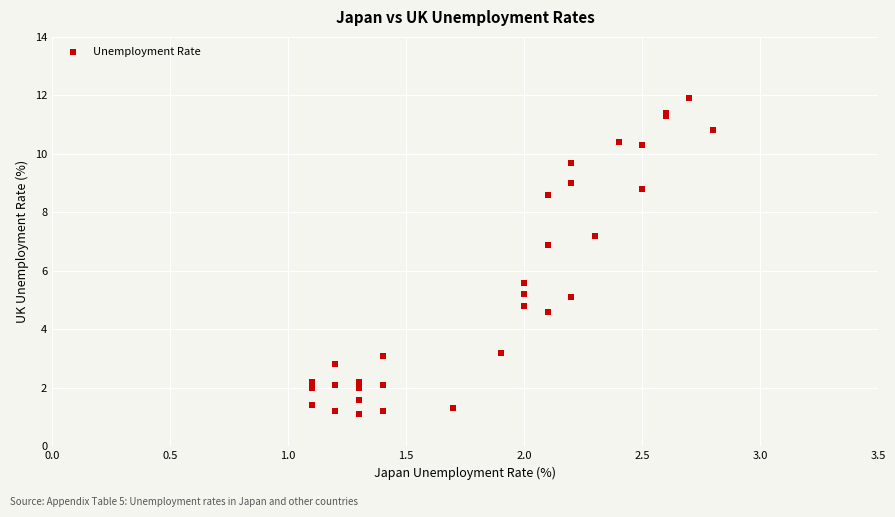

What Y value in the scatter plot is closest to 6?

5.6